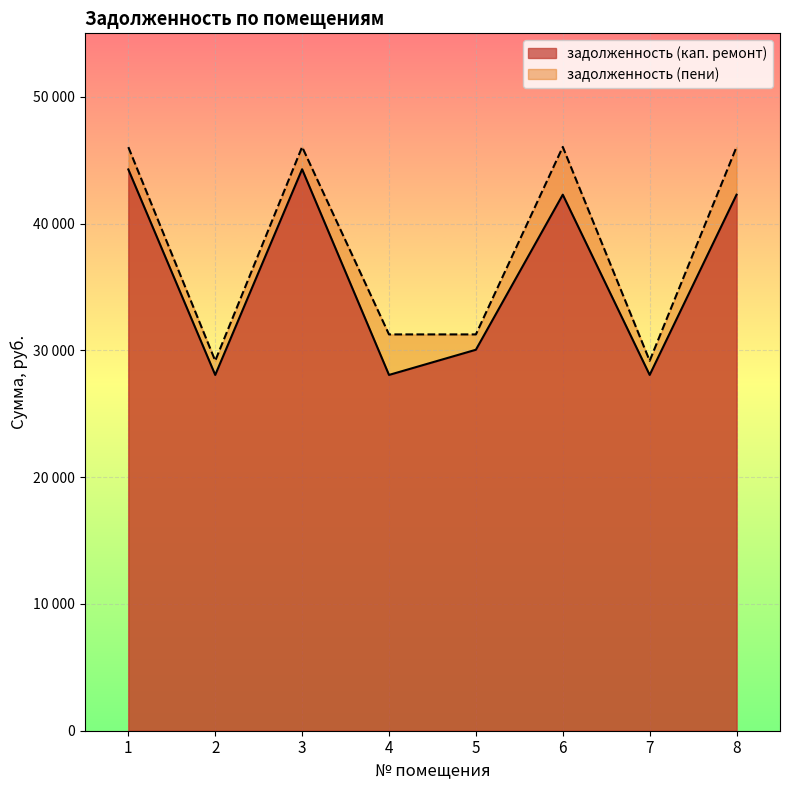

What is the sum of the задолженность (пени) values at 2 and 4?

60431.0